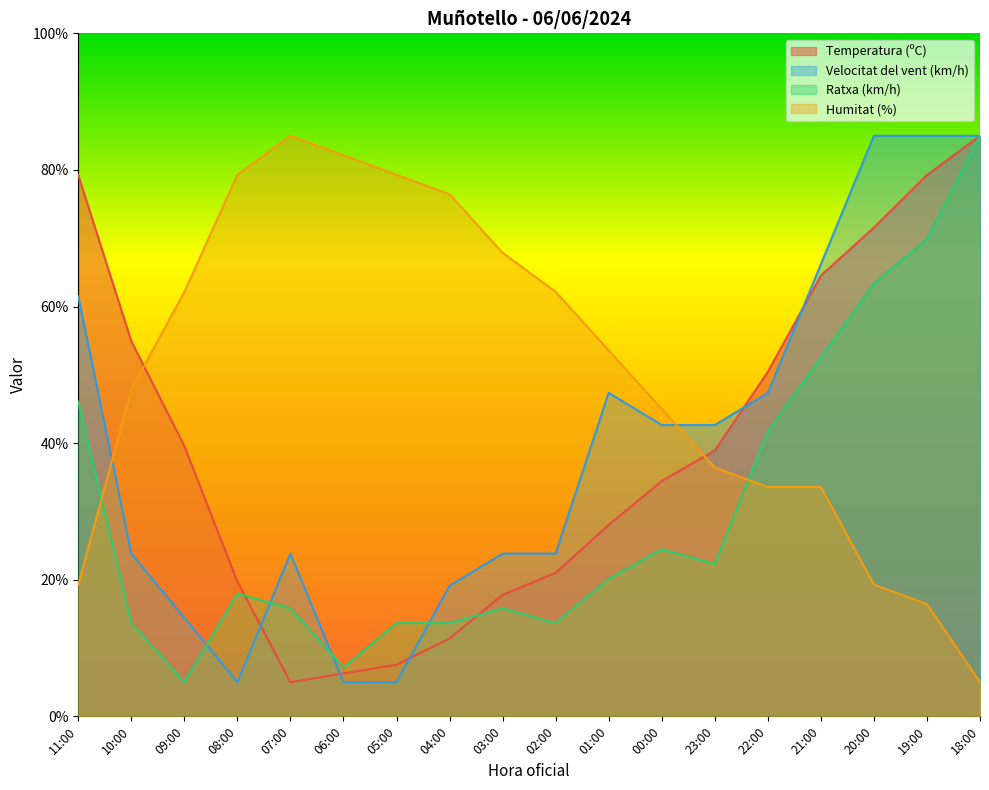

What is the spread (max minus min) of values at 00:00?

20.5